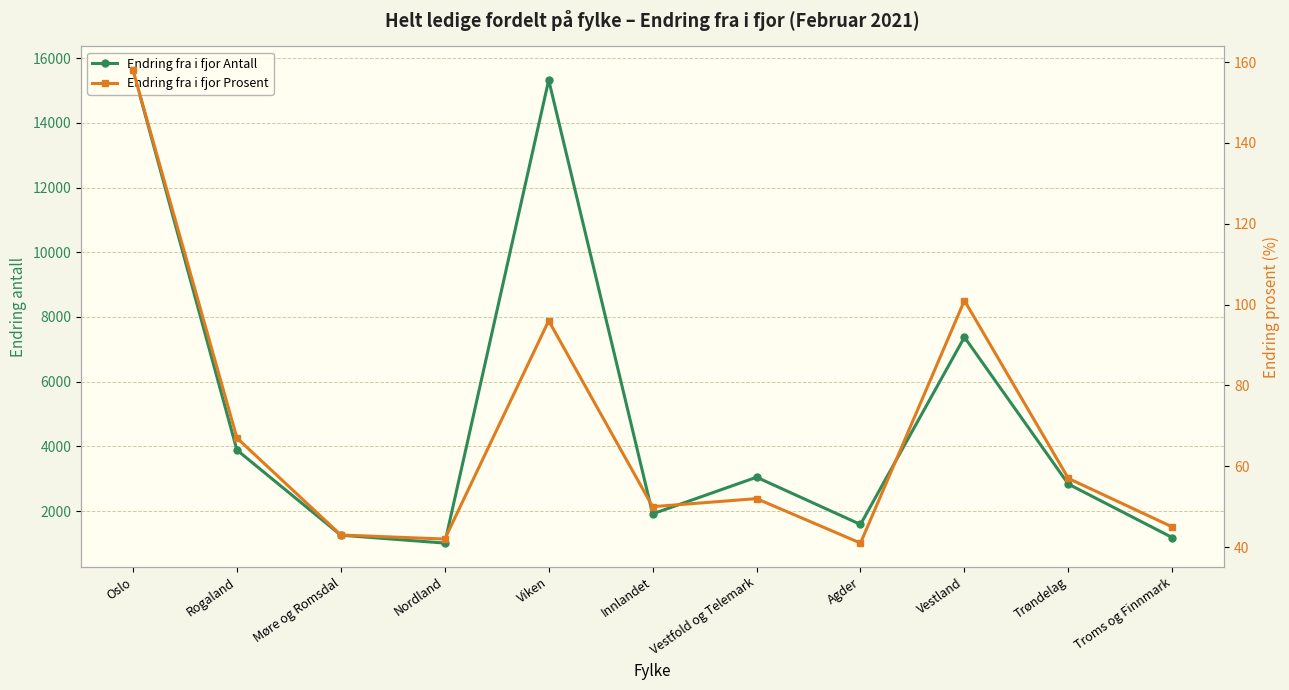

How many interior local valleys does the Endring fra i fjor Antall series have?

3